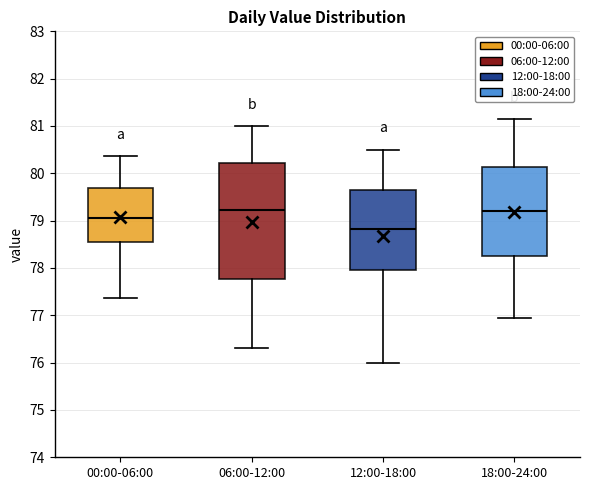

Reading left to right, transcribe this box plot: for each box, give where its median line is, the range the box spans, and where its two whiskers end, as read against the y-axis. The values are not printed on the chart, so give them approximately, as read against the axis.

00:00-06:00: median 79.1, box 78.5 to 79.7, whiskers 77.4 to 80.4
06:00-12:00: median 79.2, box 77.8 to 80.2, whiskers 76.3 to 81.0
12:00-18:00: median 78.8, box 78.0 to 79.6, whiskers 76.0 to 80.5
18:00-24:00: median 79.2, box 78.3 to 80.1, whiskers 77.0 to 81.2